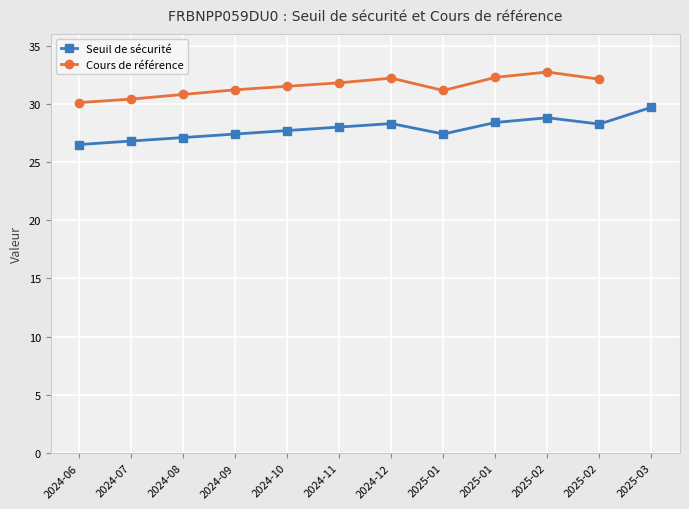

Where is Cours de référence nearest to the value 31?

2025-01